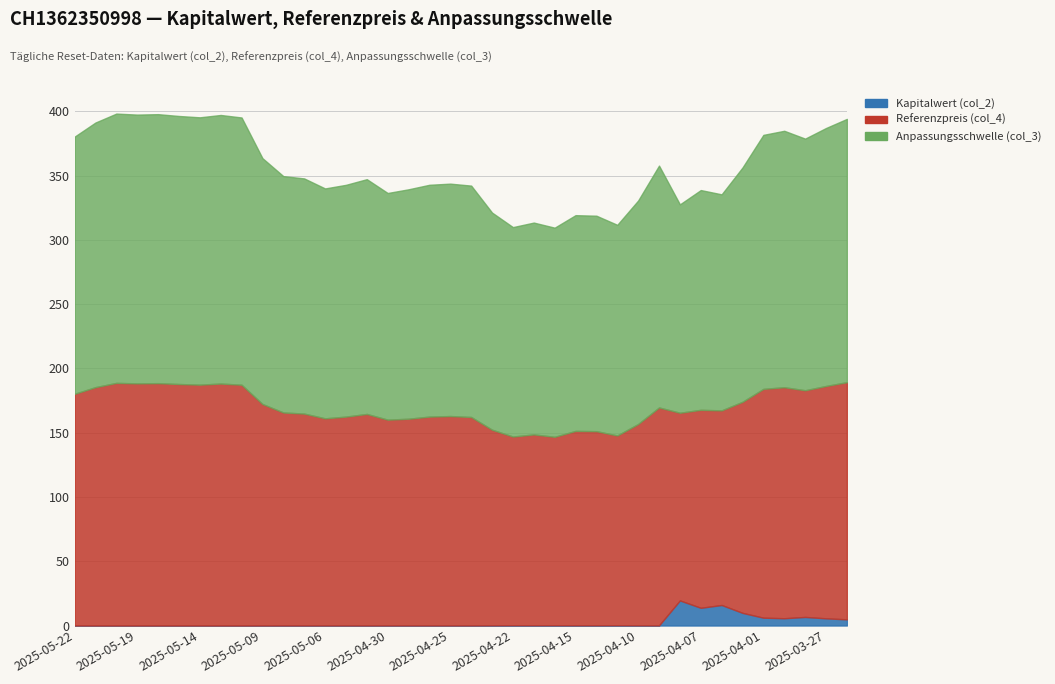

What is the difference between the Referenzpreis (col_4) values at 2025-05-08 and 2025-04-16?

19.1